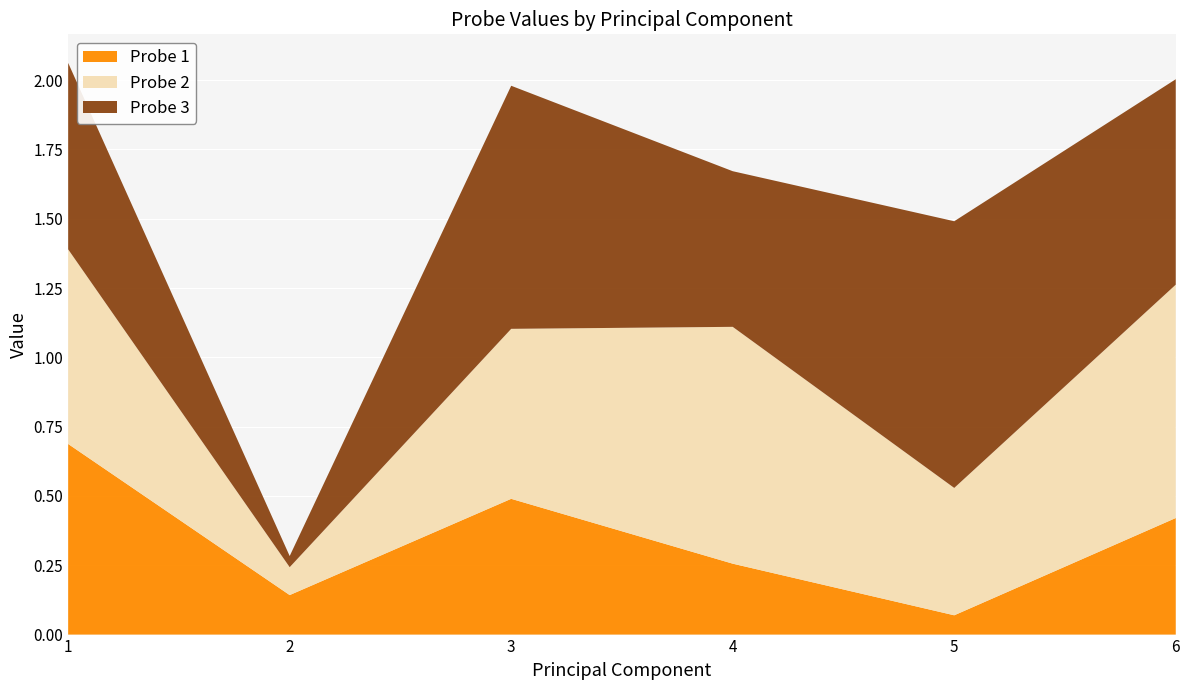

Reading left to right, list all the values displayed in this chart.

Probe 1: 0.7	0.1	0.5	0.3	0.1	0.4
Probe 2: 0.7	0.1	0.6	0.9	0.5	0.8
Probe 3: 0.7	0.0	0.9	0.6	1.0	0.7